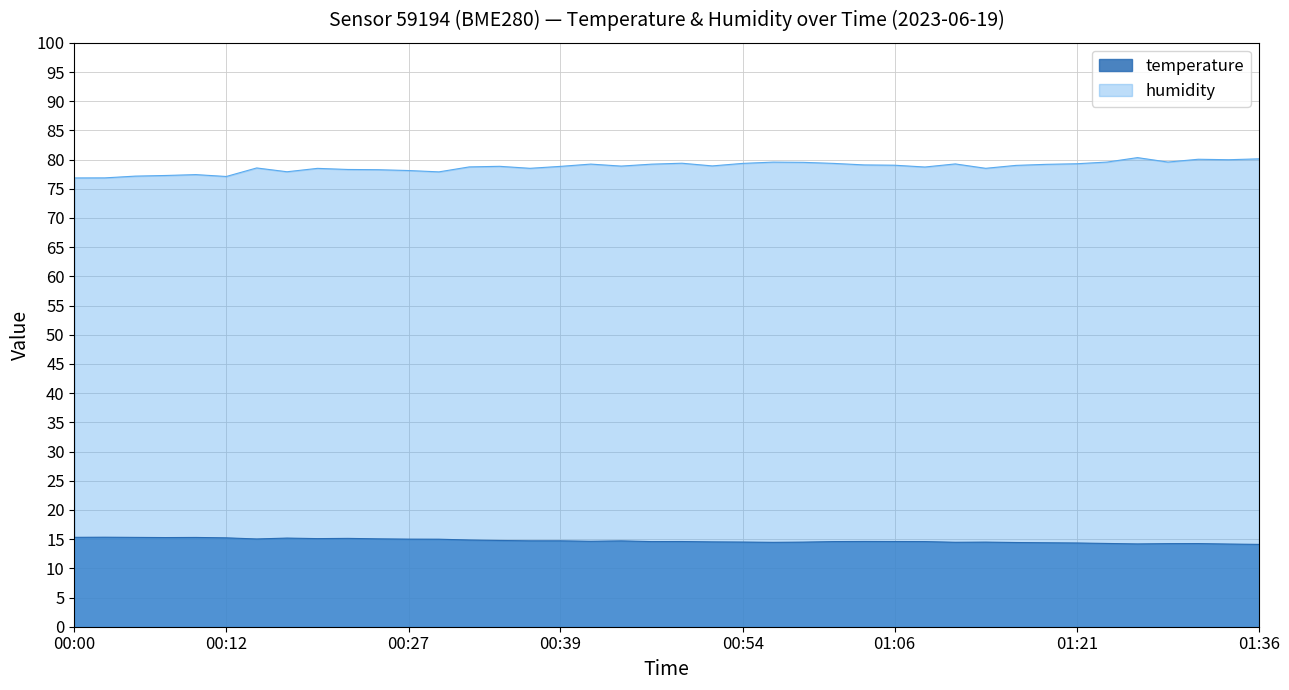

Rank the categories by value from lowest to highest.

01:36, 01:33, 01:26, 01:28, 01:31, 01:24, 01:21, 01:19, 01:16, 00:56, 01:11, 00:59, 01:14, 00:54, 00:51, 00:46, 01:01, 01:09, 00:49, 01:06, 01:03, 00:41, 00:44, 00:36, 00:39, 00:34, 00:32, 00:29, 00:27, 00:14, 00:24, 00:19, 00:22, 00:17, 00:12, 00:07, 00:10, 00:05, 00:00, 00:02